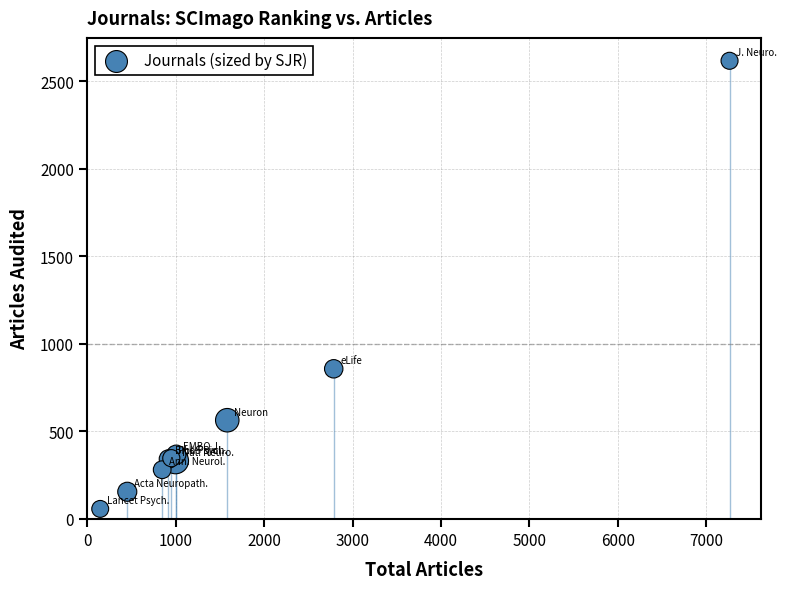

What Y value in the scatter plot is closest to 1337?

857